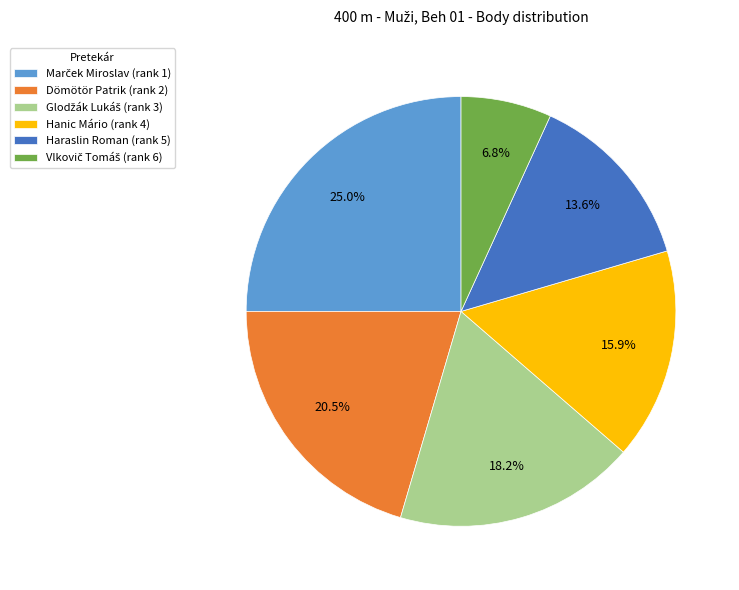

To the nearest percent, what is the difference between the largest and smallest slice percentages?

18%